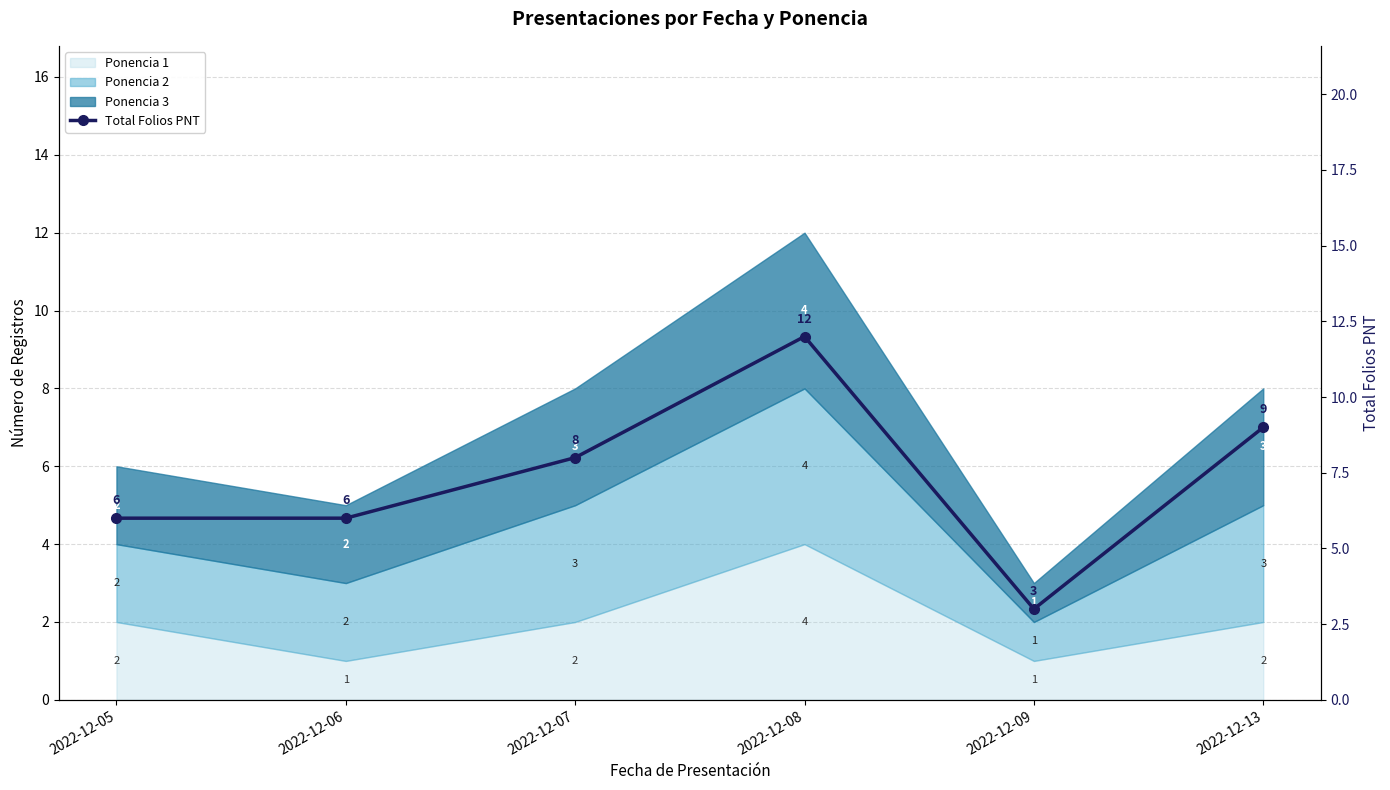

Approximately how many times larger is the value at 2022-12-09 compared to 2022-12-08?

0.2